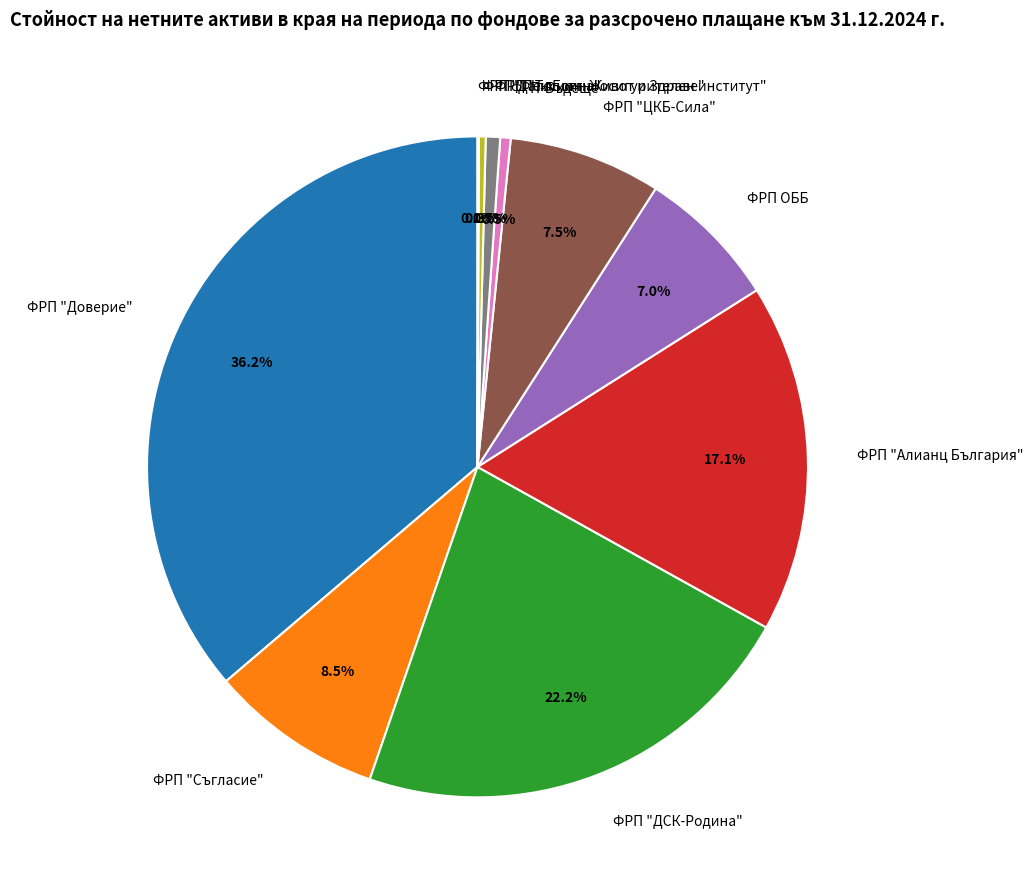

Which category has the biggest portion of the pie?

ФРП "Доверие"